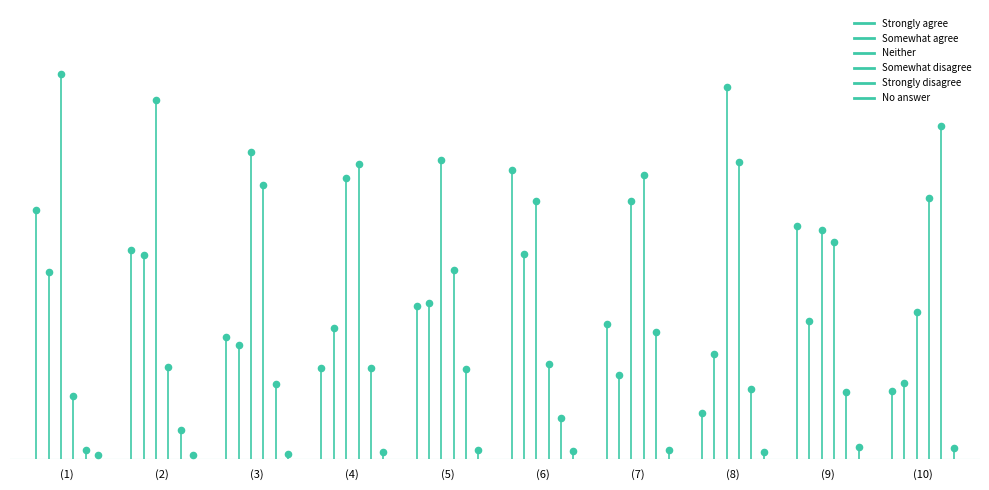

Is the value of Strongly disagree at (7) greater than the value of No answer at (8)?

Yes